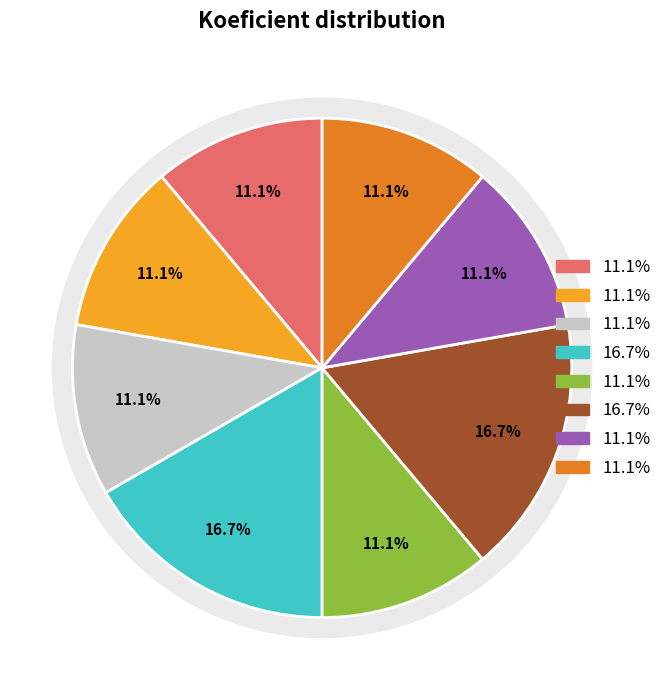

To the nearest percent, what is the difference between the largest and smallest slice percentages?

6%